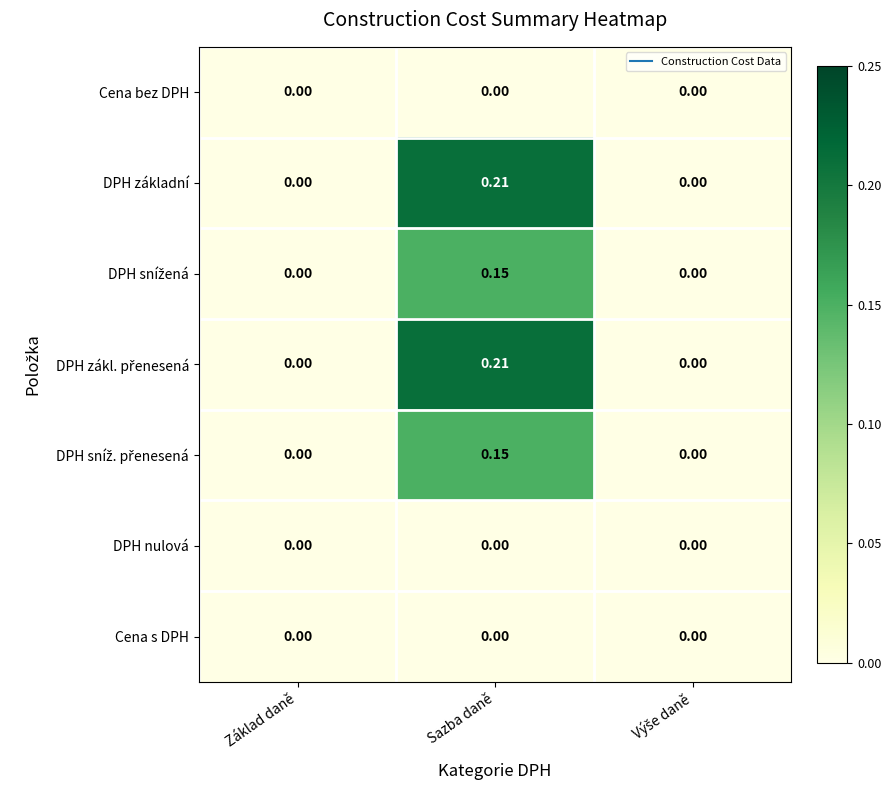

At which category is the sum across all series the highest?

Sazba daně